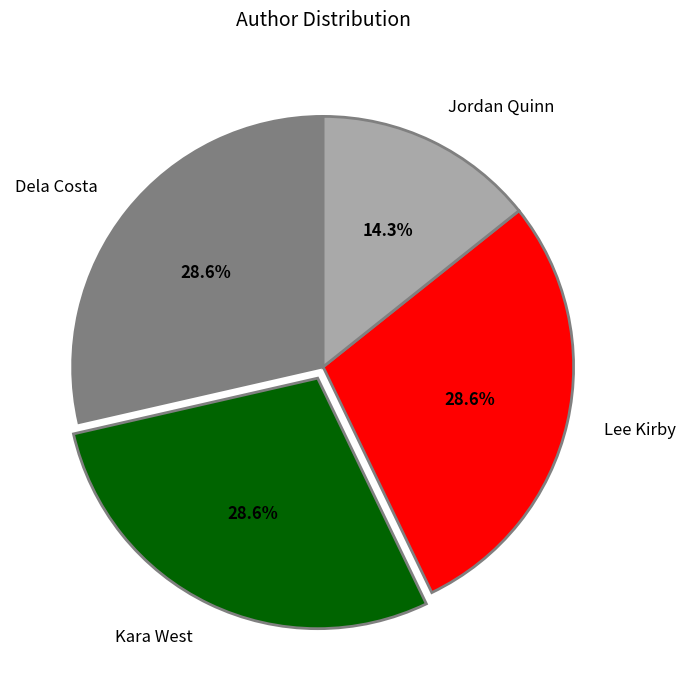

The Kara West slice represents 42% of the pie. True or false?

False